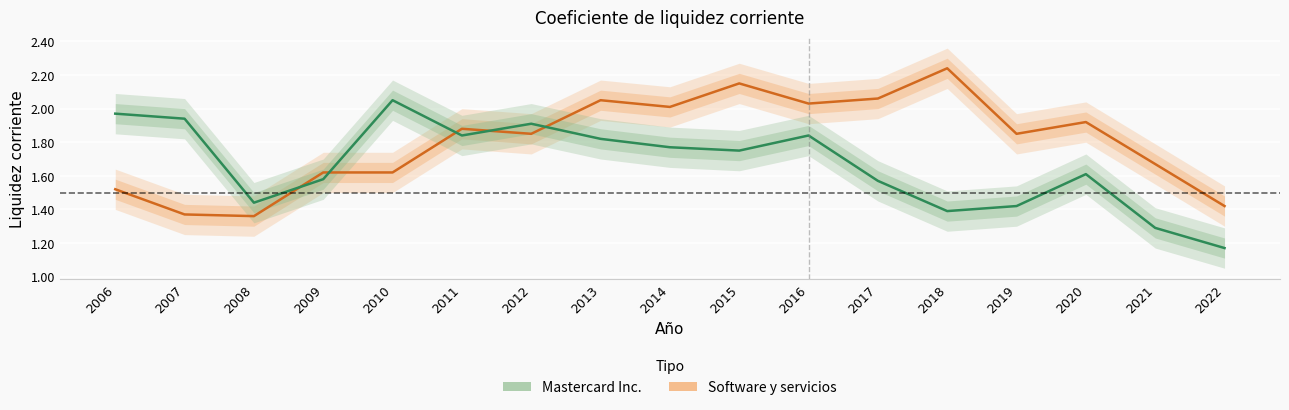

Is it true that the value at 2013 is 2.0?

True